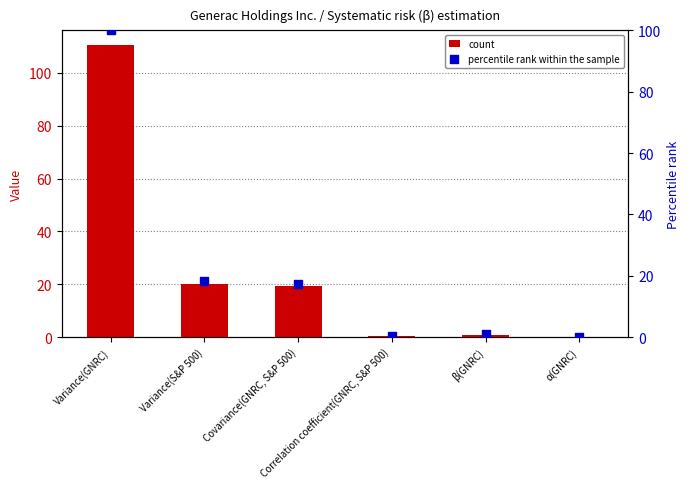

At how many categories does at least one series exceed 69?

1